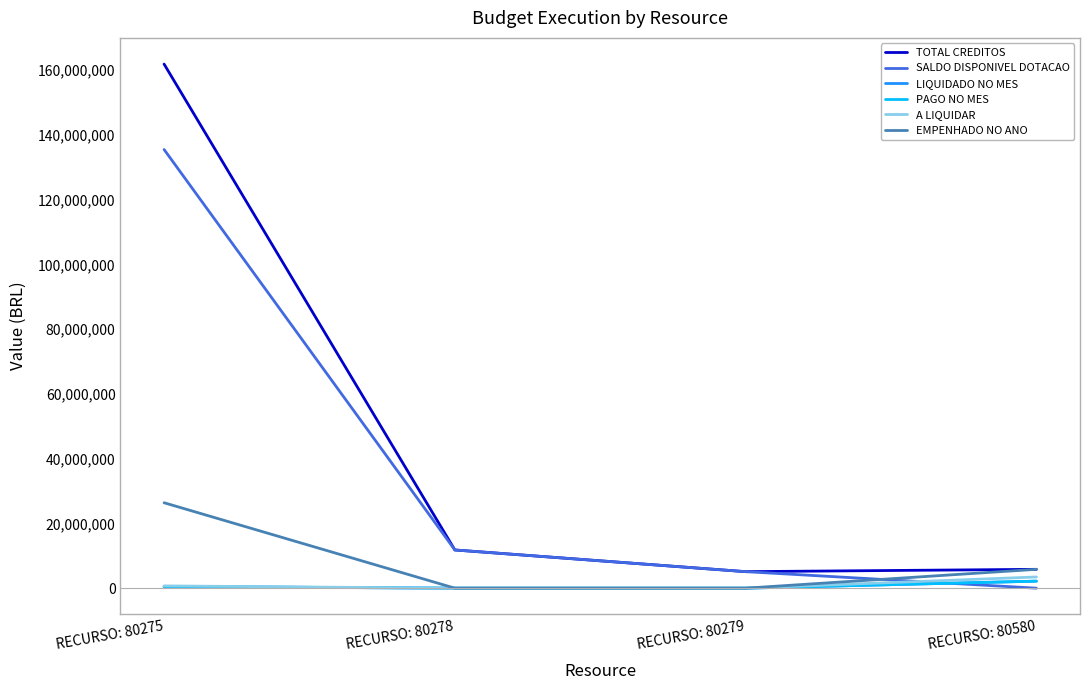

Which category has the lowest value in the LIQUIDADO NO MES series?

RECURSO: 80278